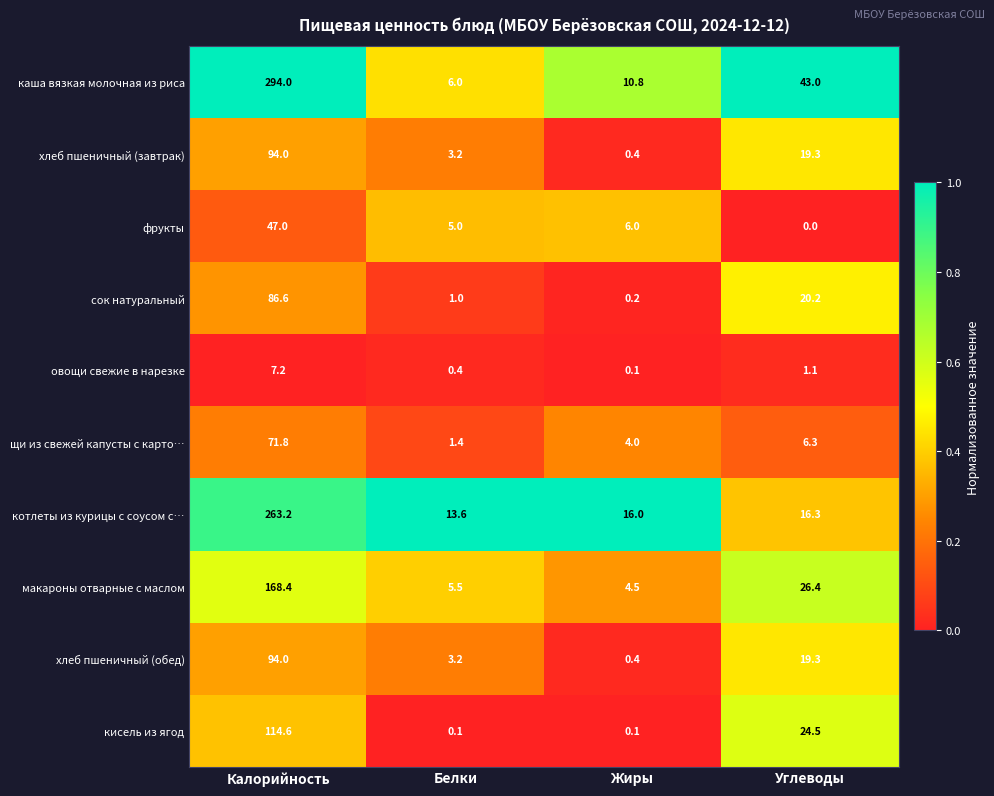

True or false: фрукты has a value of 62.4 at Калорийность.

False